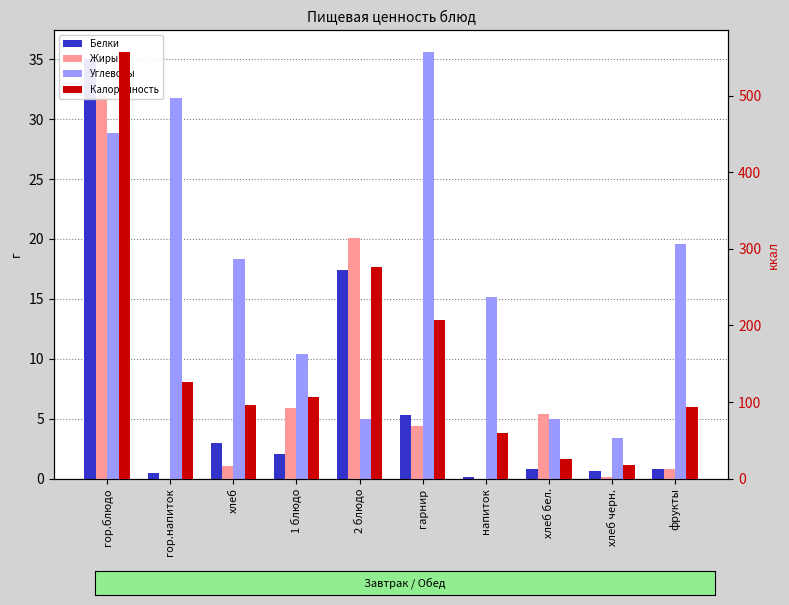

What is the label of the 5th bar from the right?

гарнир